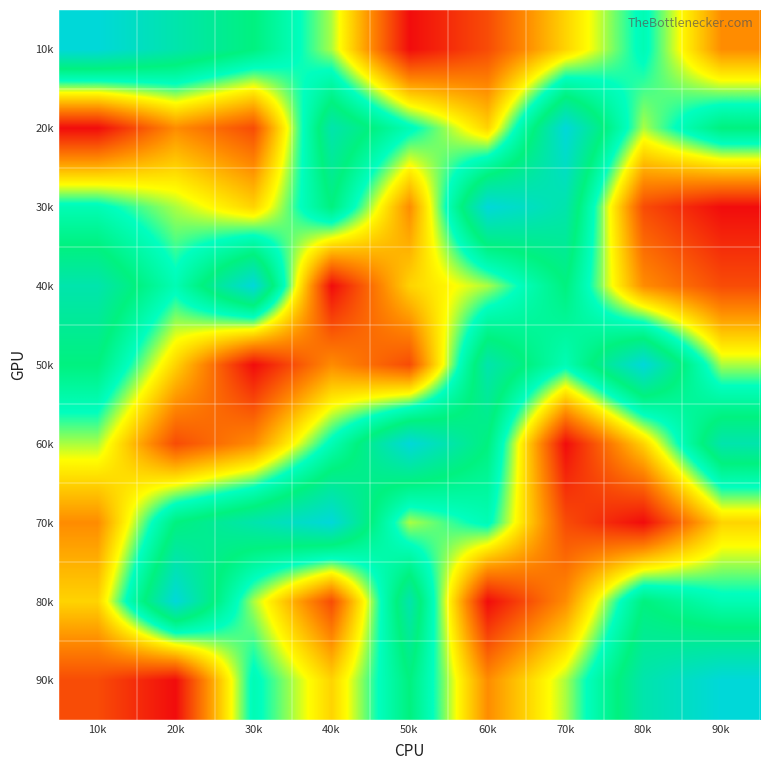

At 60k, list the series in order from smallest to largest.

80k, 10k, 90k, 20k, 40k, 70k, 60k, 50k, 30k